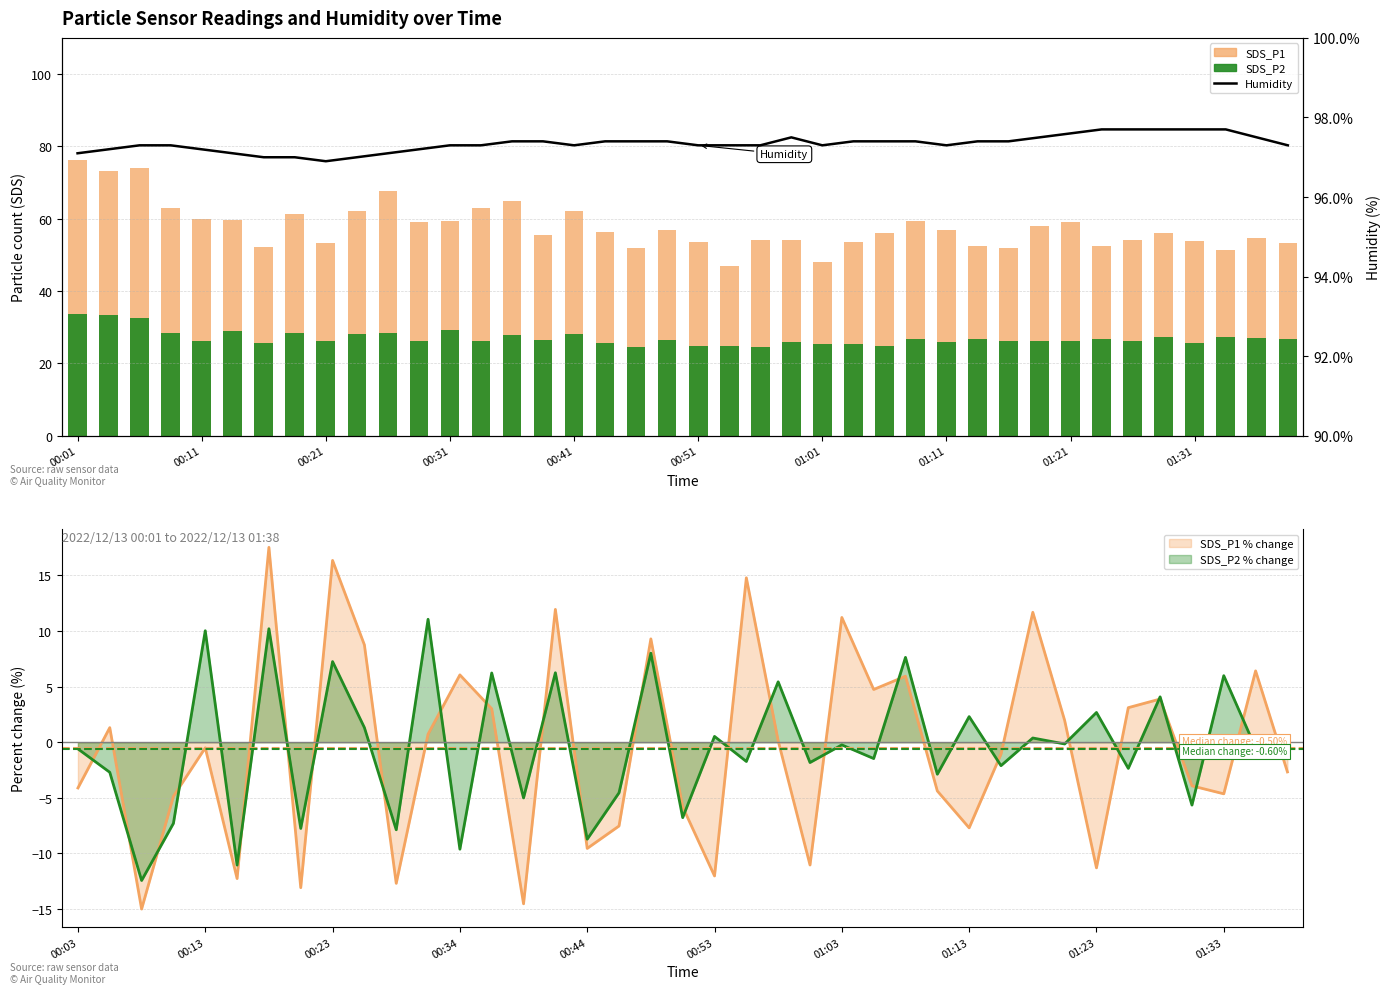

What is the sum of all SDS_P1 values?

2311.3